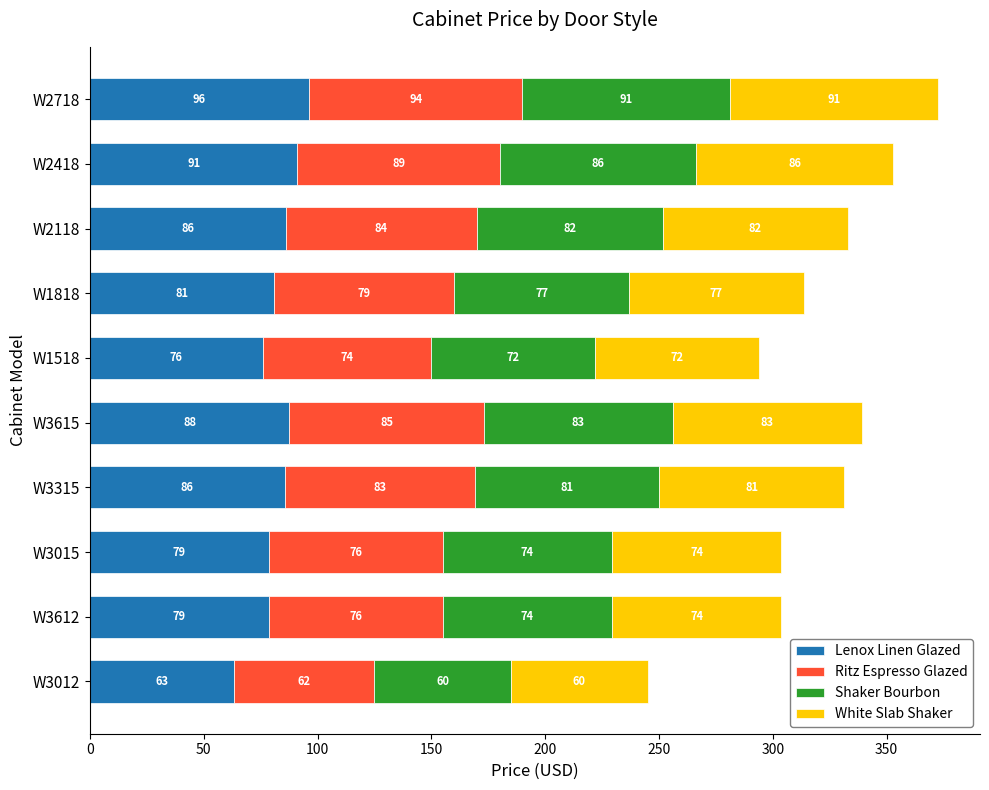

What are all the series names shown in the legend?

Lenox Linen Glazed, Ritz Espresso Glazed, Shaker Bourbon, White Slab Shaker